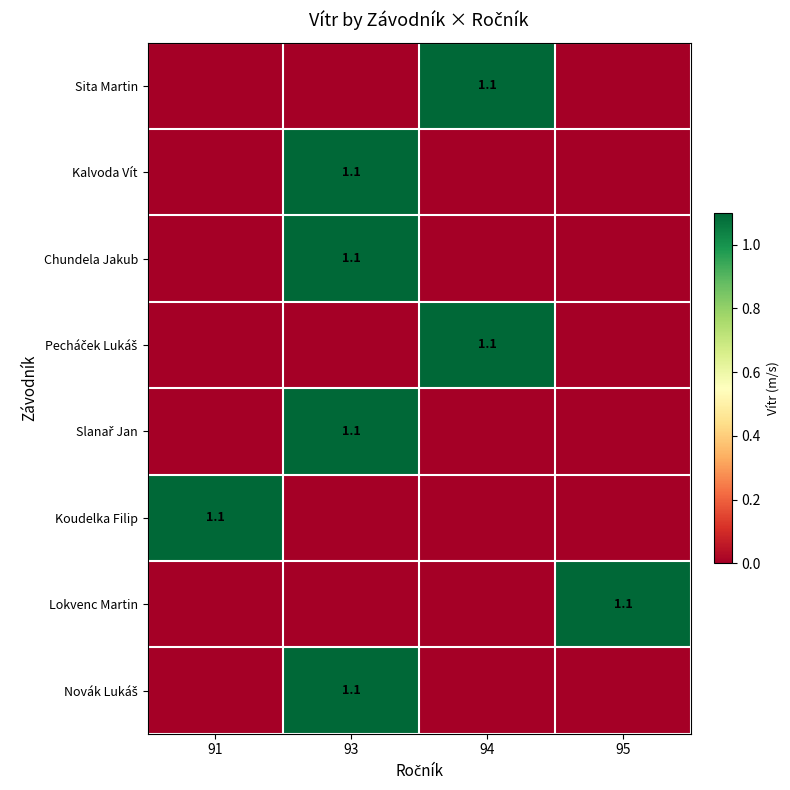

At which category is the sum across all series the highest?

93